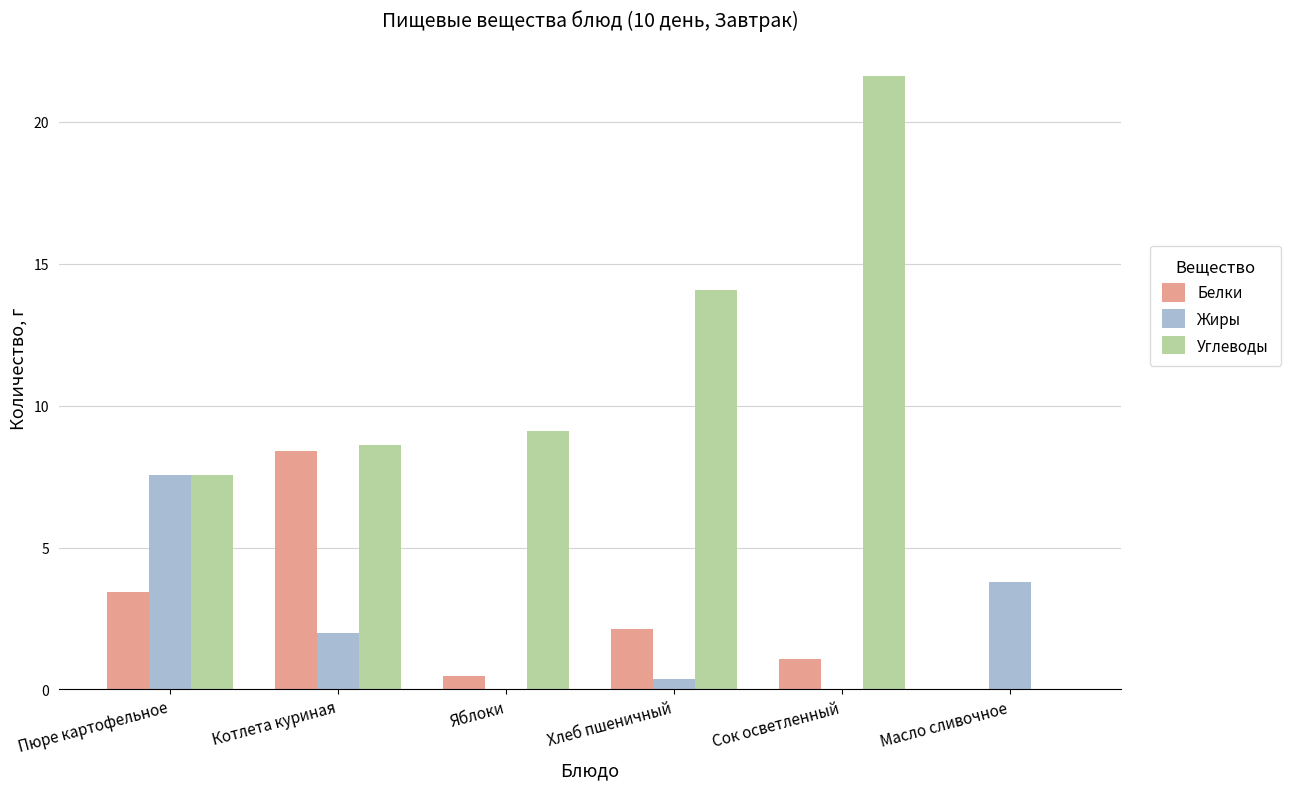

At which label is Углеводы closest to 10?

Яблоки